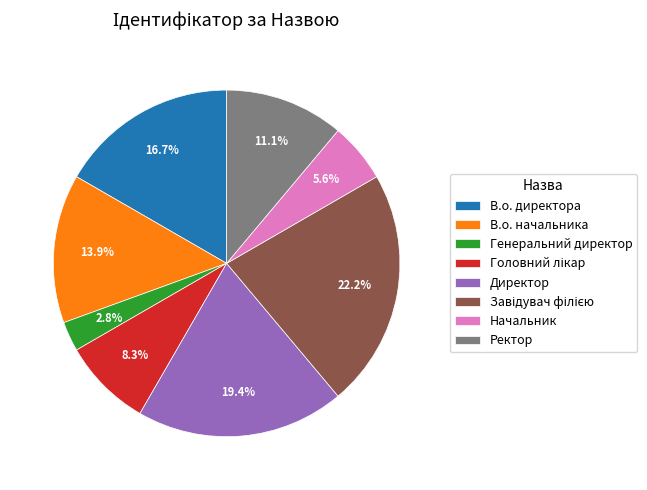

Count the number of slices in the pie.

8